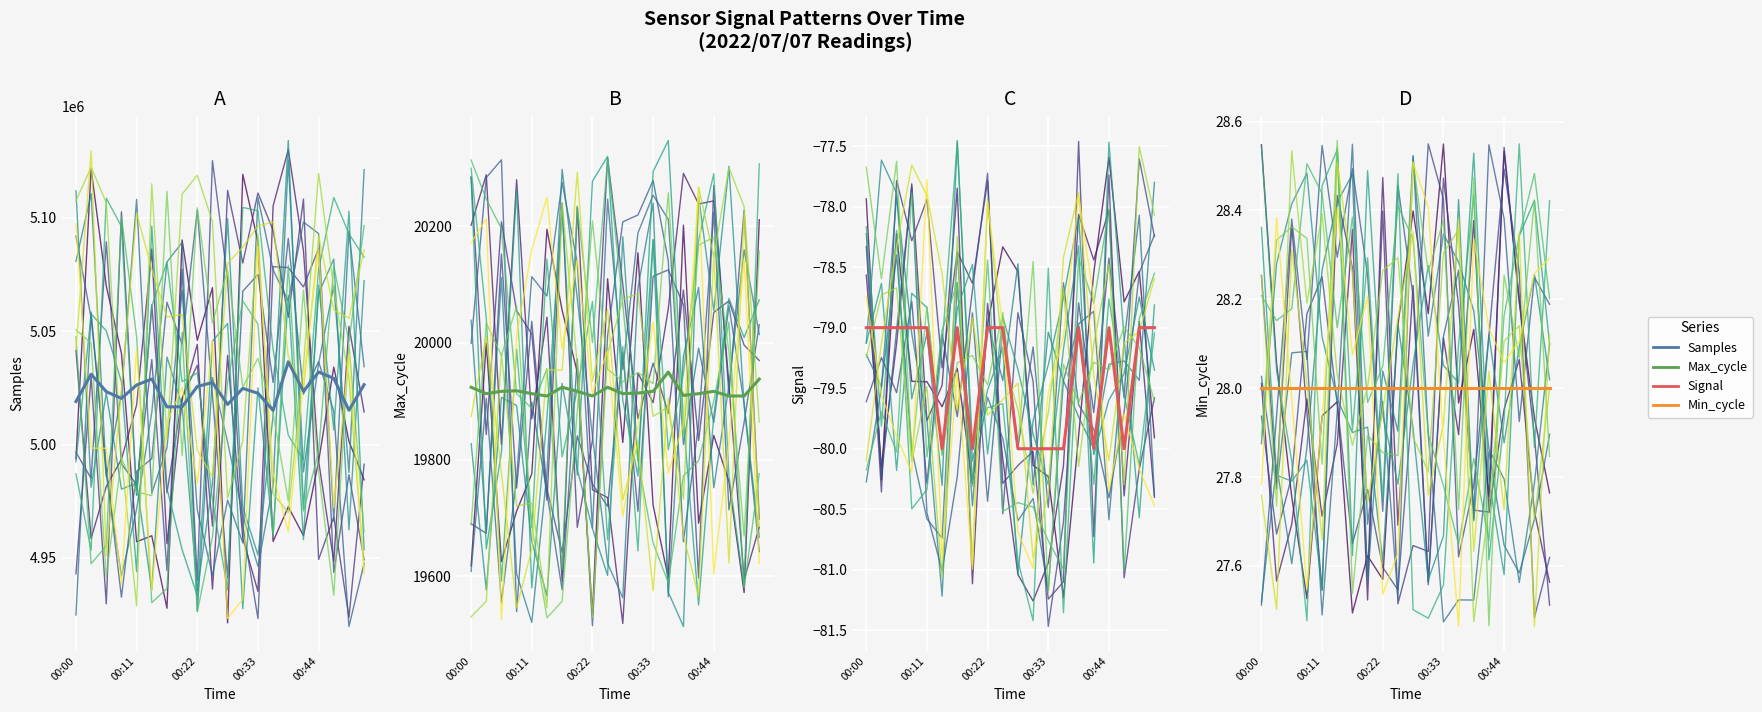

Does the chart display data point markers on the line(s)?

No